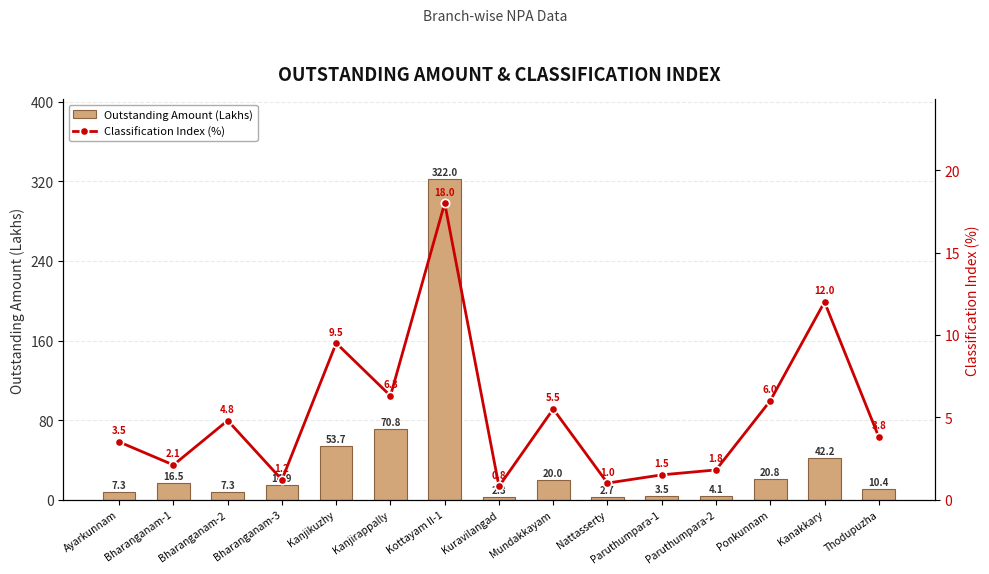

Rank the series by their average value, from highest to lowest.

Outstanding Amount (Lakhs), Classification Index (%)